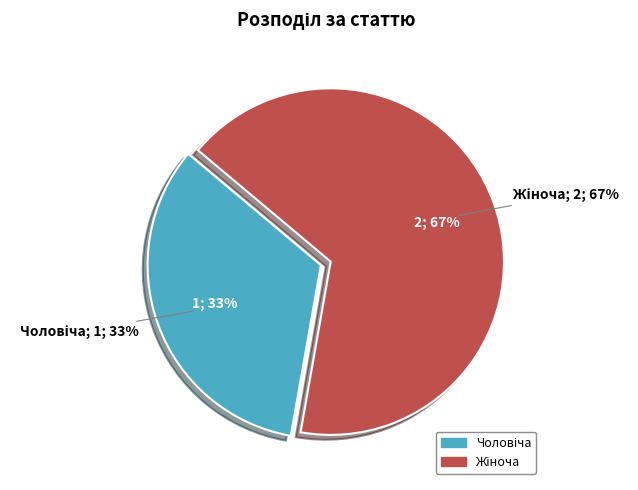

What is the change in value from Чоловіча to Жіноча?

+1